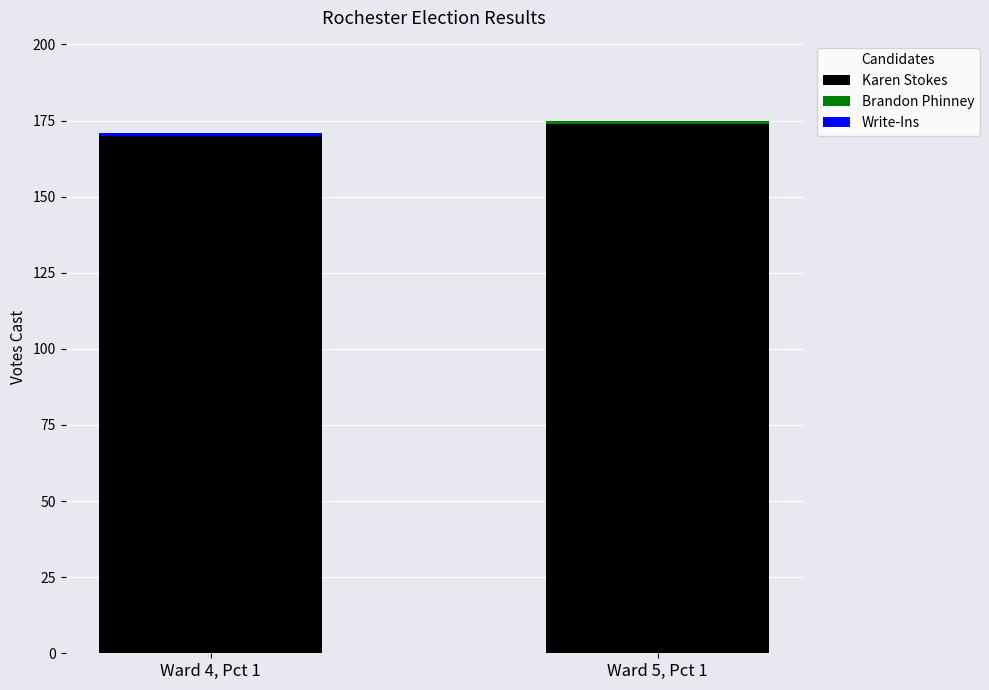

What is the highest value of the Karen Stokes series?

174